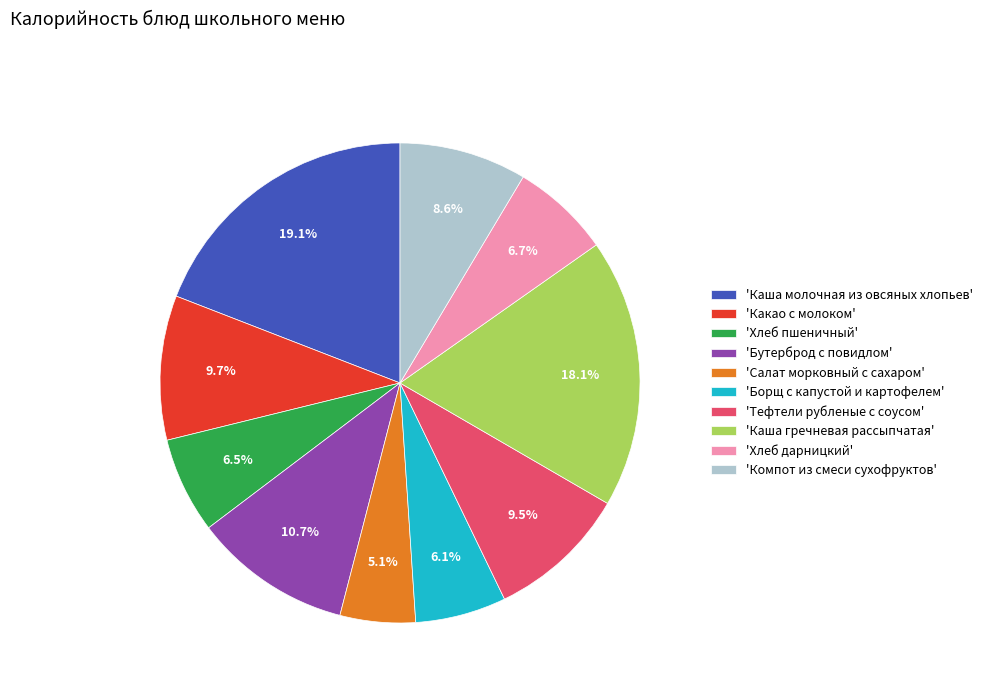

Does any single category account for the majority?

No